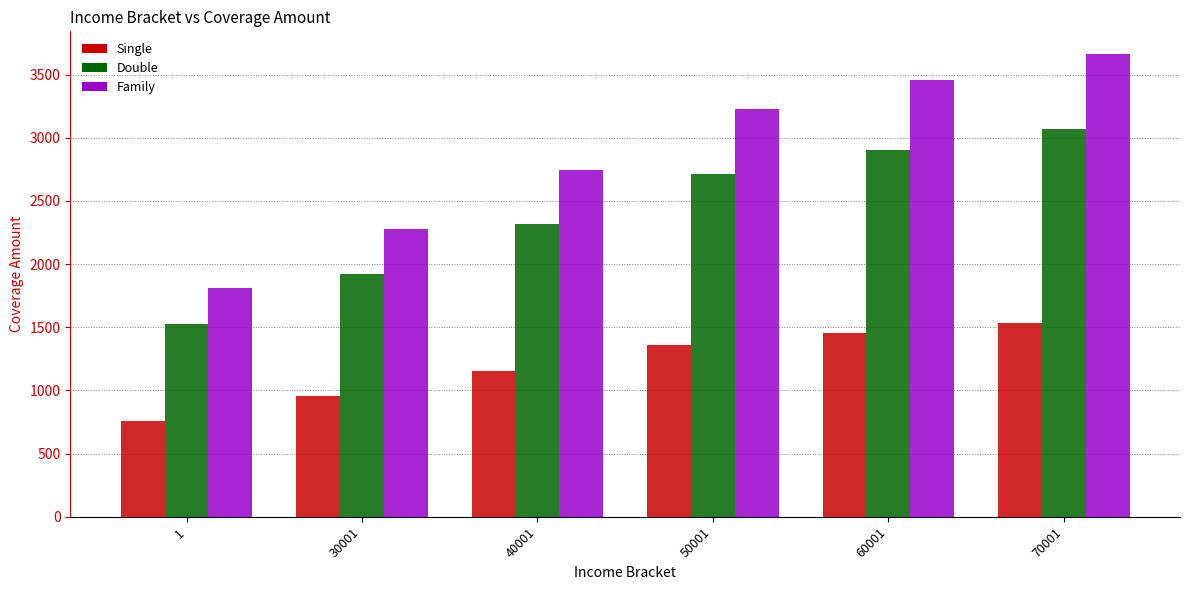

What is the difference between the highest and lowest values at 70001?

2124